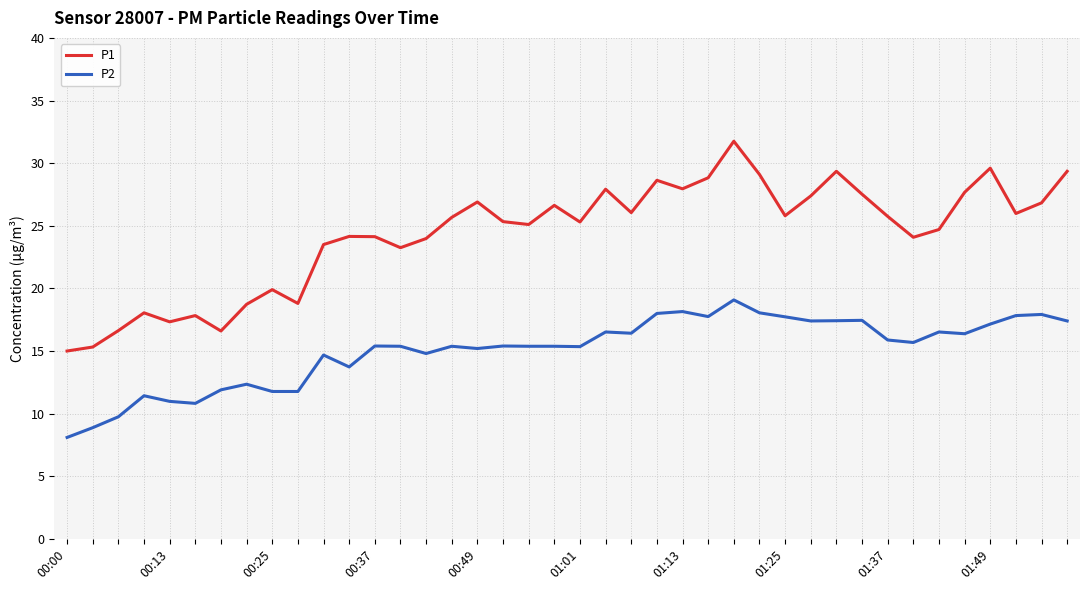

True or false: P2 and P1 cross at least once.

False